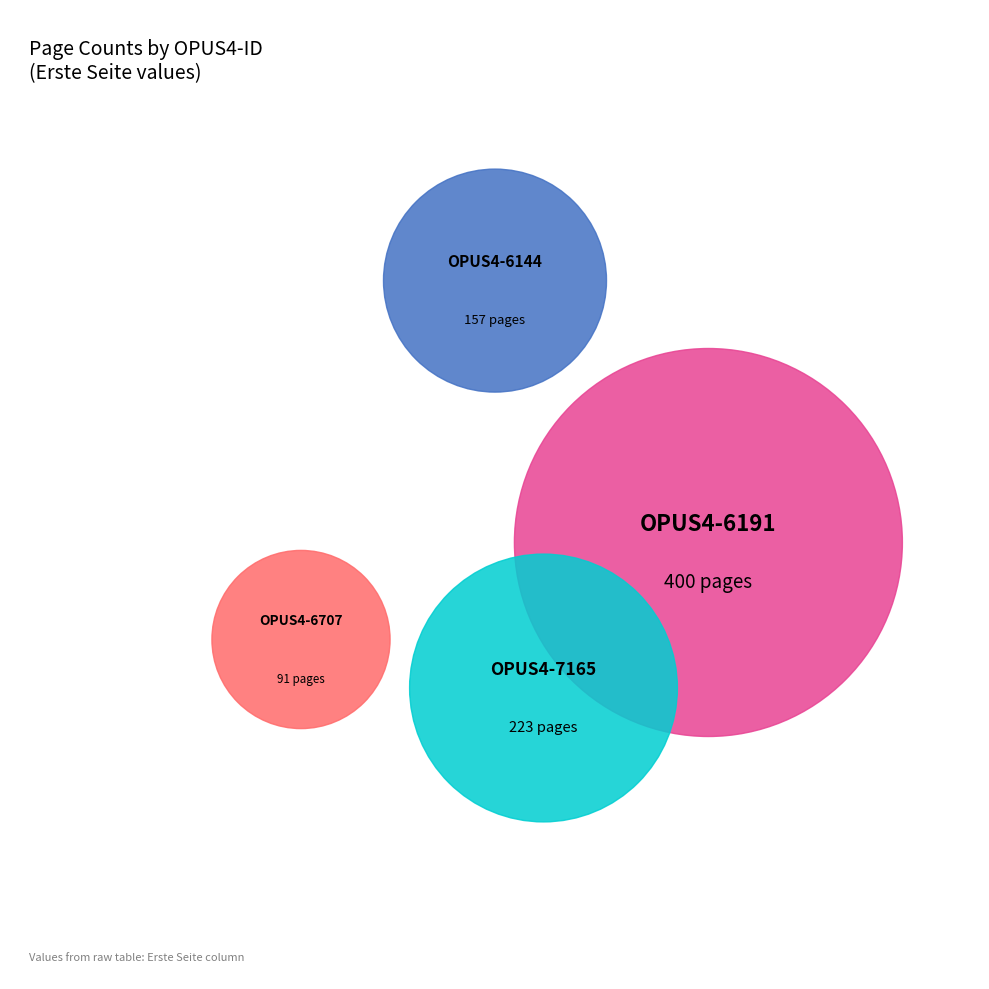

To the nearest percent, what is the difference between the OPUS4-6144 and OPUS4-7165 slice percentages?

8%